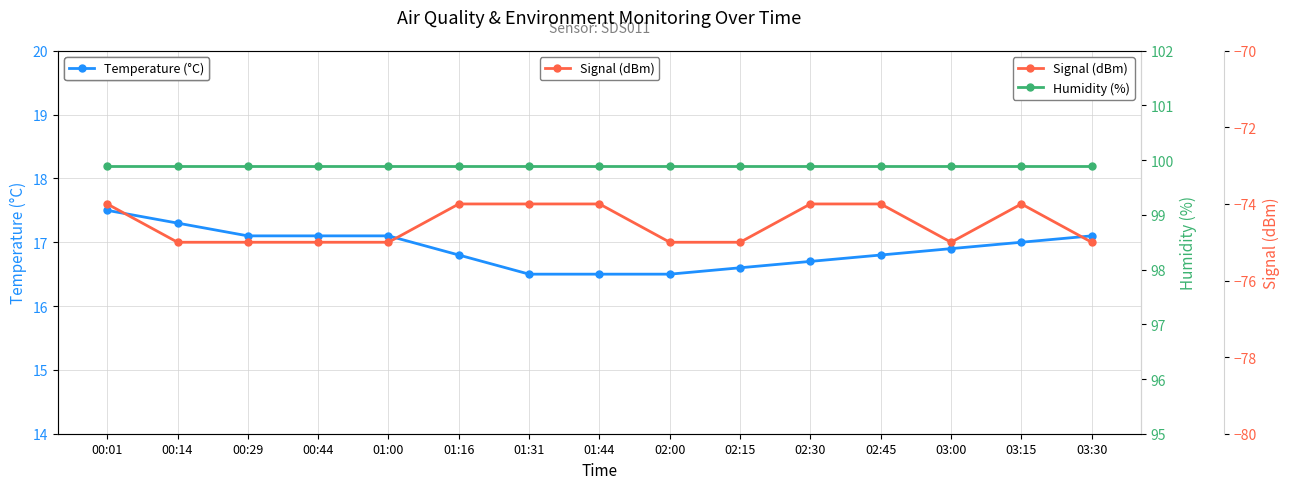

Rank the categories by Signal (dBm) value from lowest to highest.

00:14, 00:29, 00:44, 01:00, 02:00, 02:15, 03:00, 03:30, 00:01, 01:16, 01:31, 01:44, 02:30, 02:45, 03:15